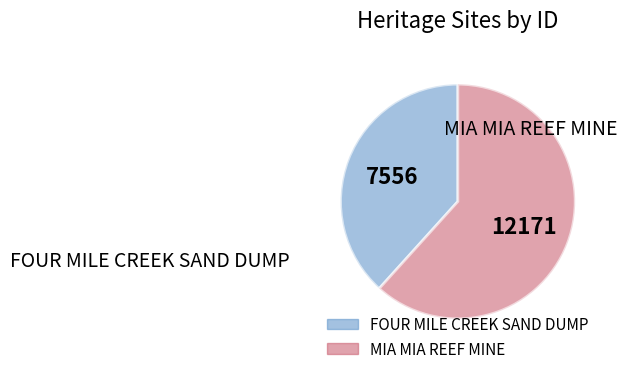

Rank the categories by value from highest to lowest.

MIA MIA REEF MINE, FOUR MILE CREEK SAND DUMP